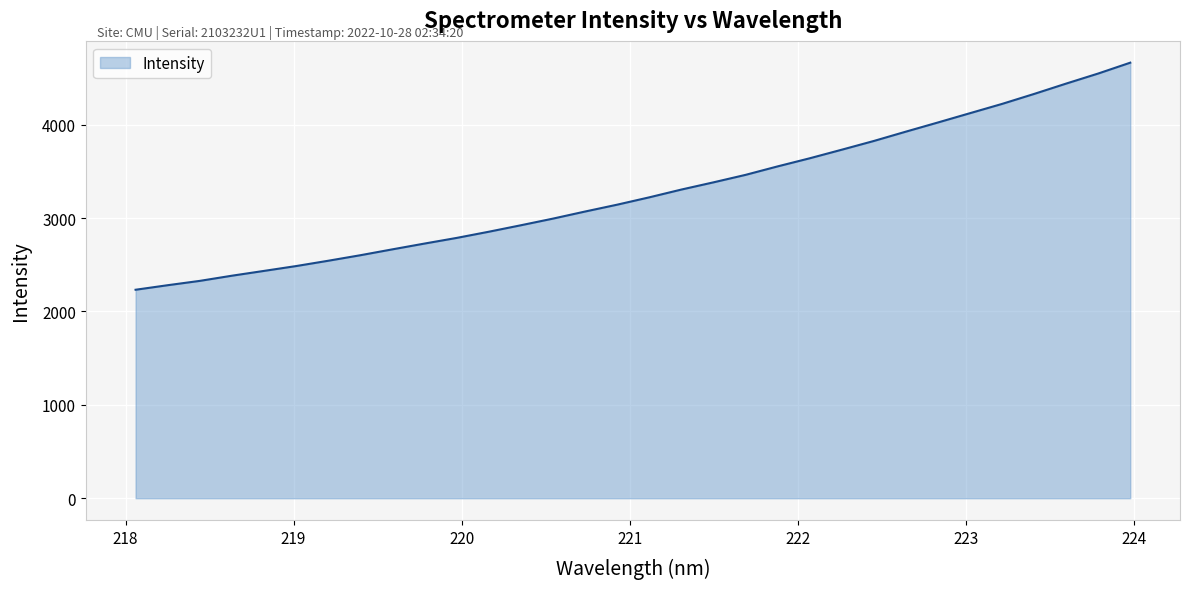

What is the difference between the maximum and minimum values?

2431.7